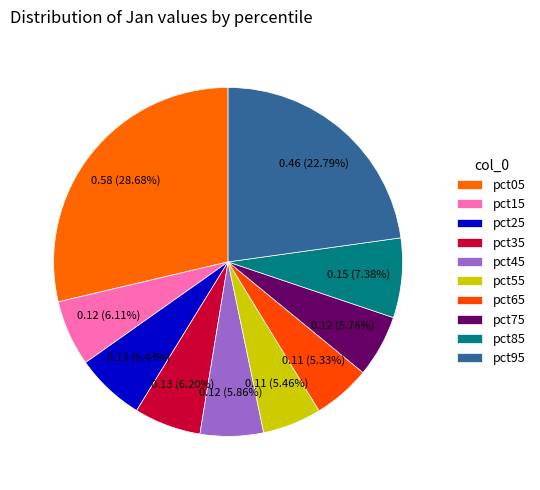

Count the number of slices in the pie.

10